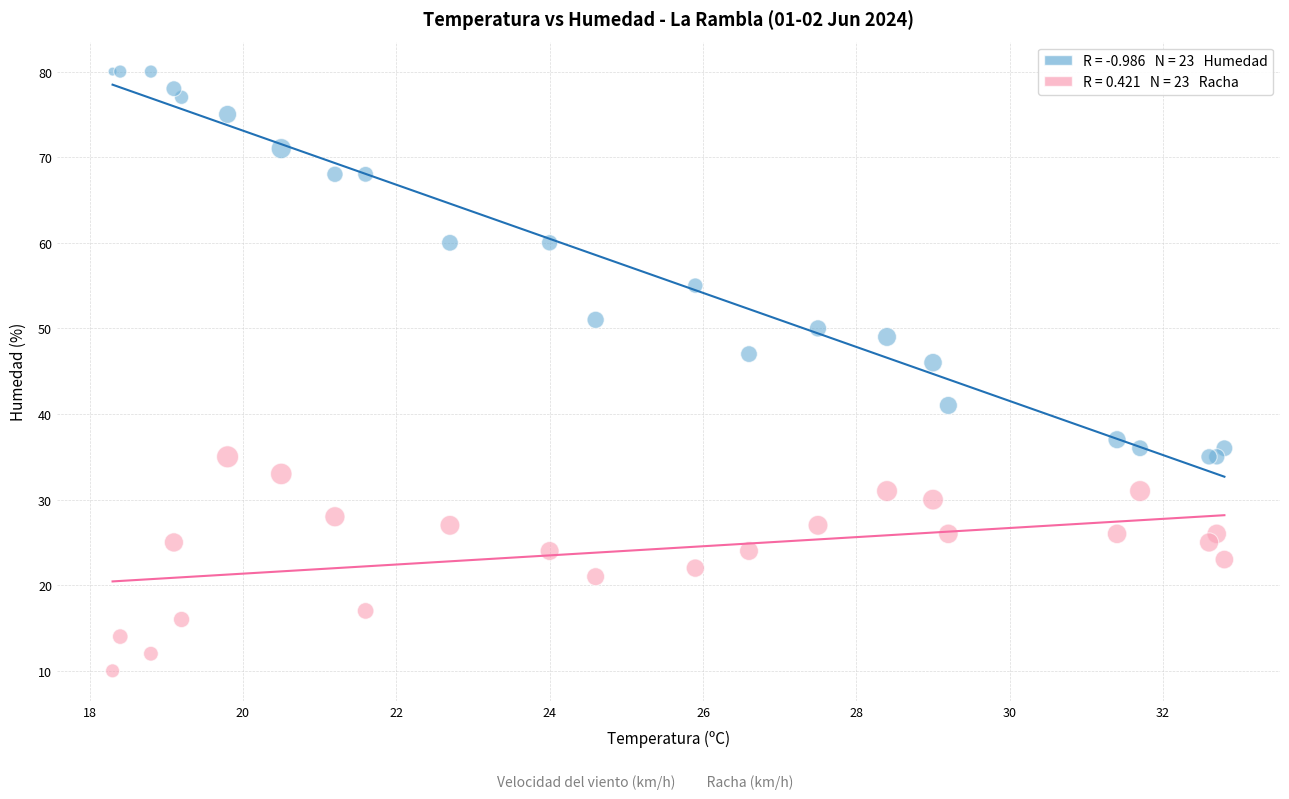

Across all series, what Y value is closest to 45?

46